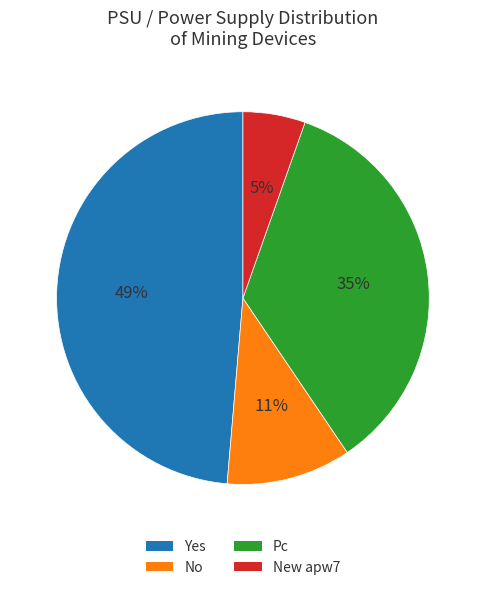

Do Pc and No together represent more than half of the pie?

No